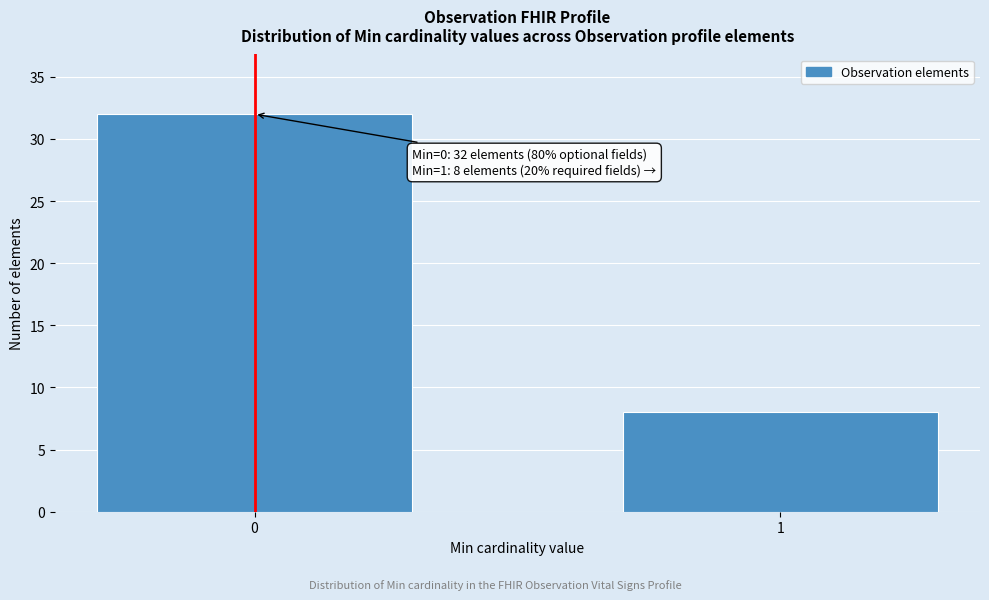

Reading left to right, list all the values displayed in this chart.

32	8